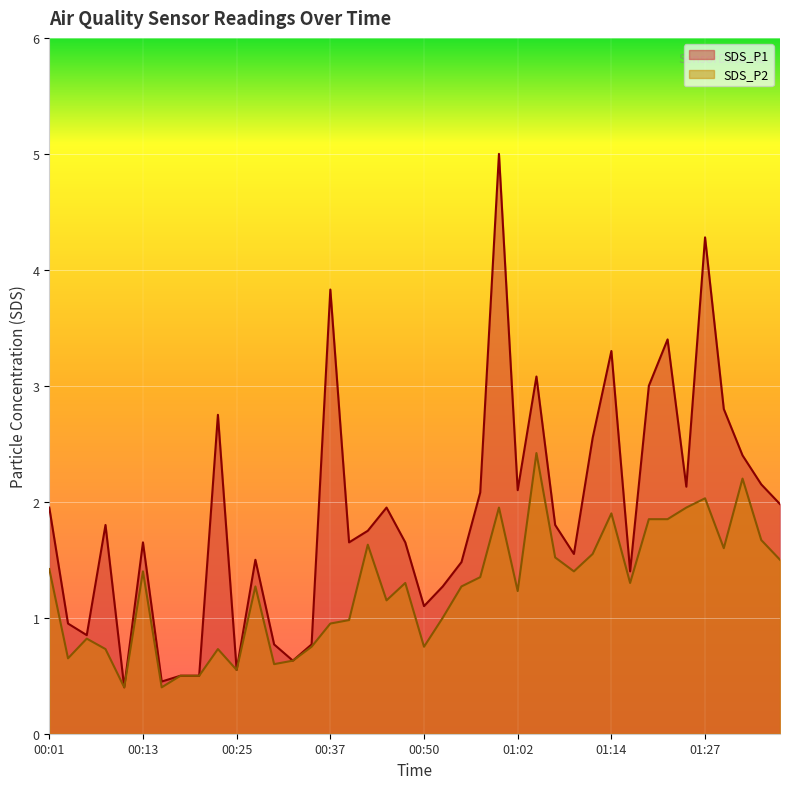

True or false: SDS_P1 and SDS_P2 cross at least once.

False